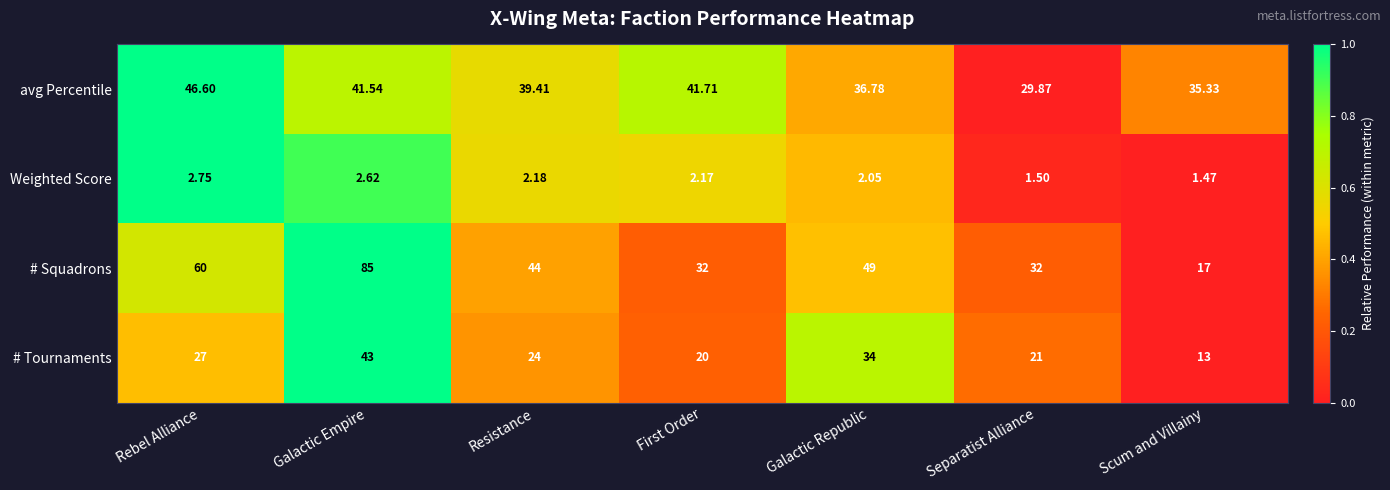

What is the spread (max minus min) of values at First Order?

39.5